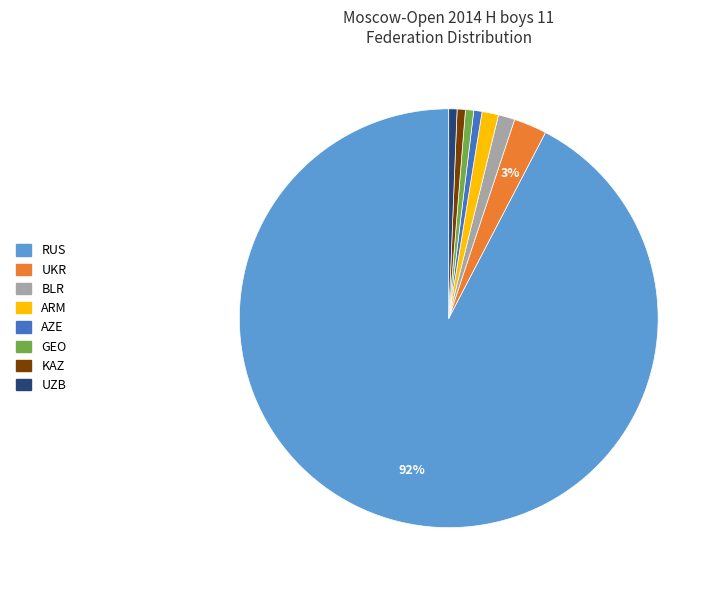

True or false: UKR accounts for 3% of the total.

True